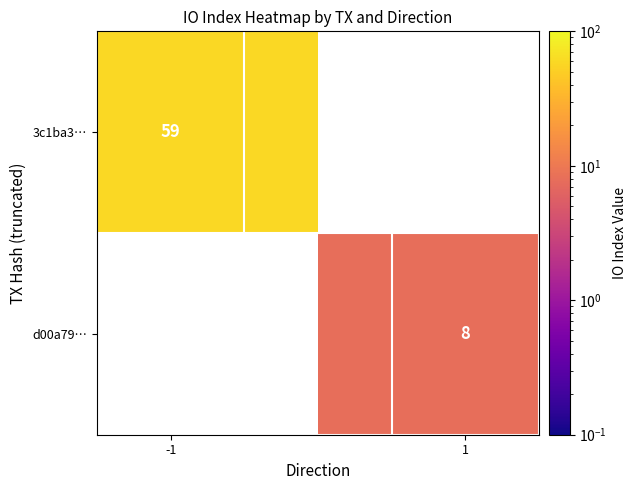

What is the maximum value for 3c1ba3…?

59.0